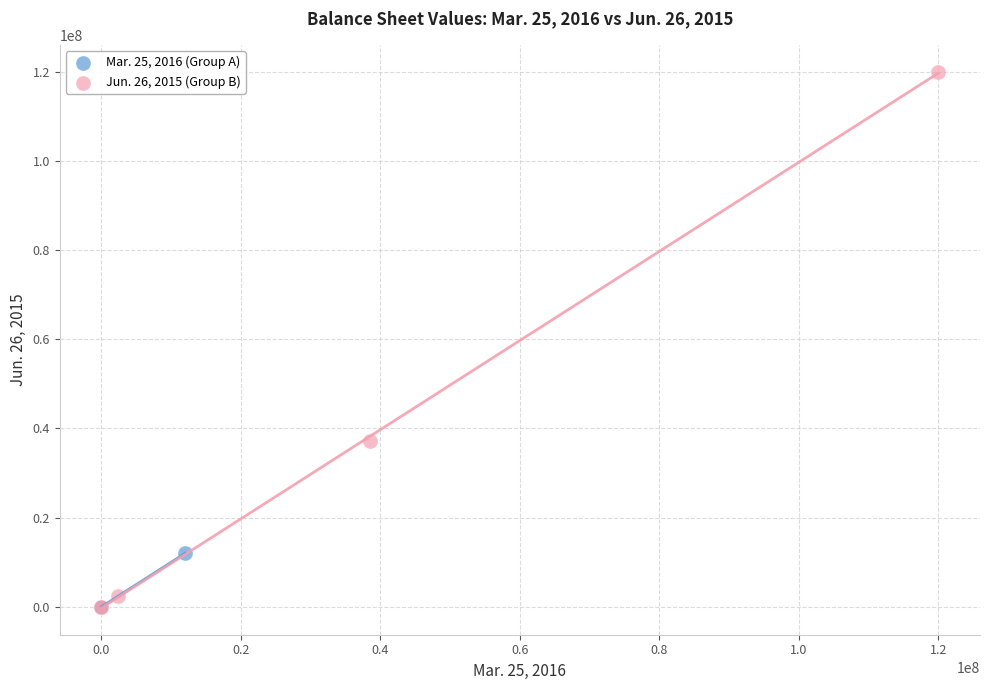

Which series has the widest spread of Y values?

Jun. 26, 2015 (Group B)